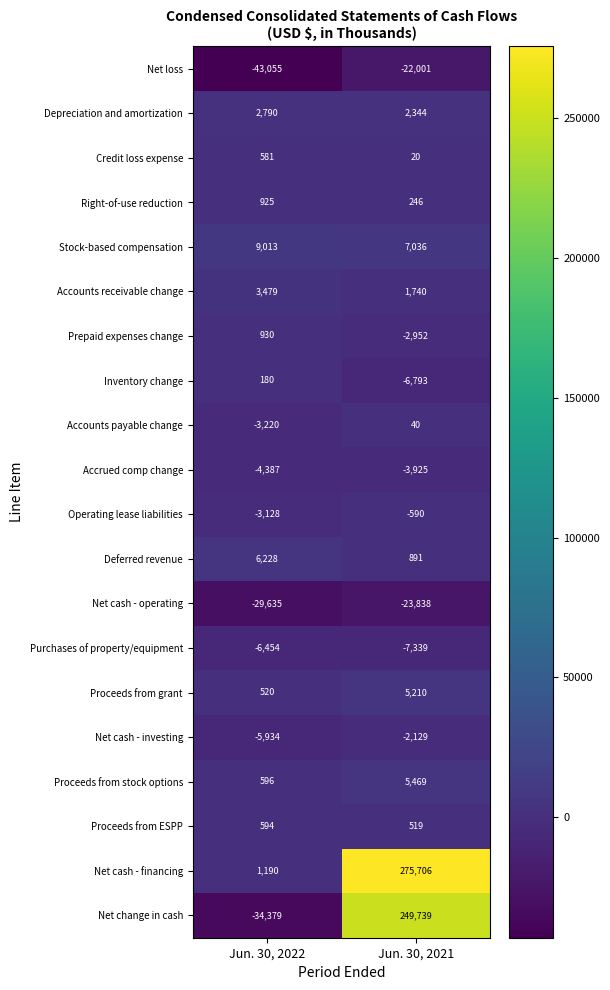

Which label corresponds to the smallest value in the chart?

Jun. 30, 2022